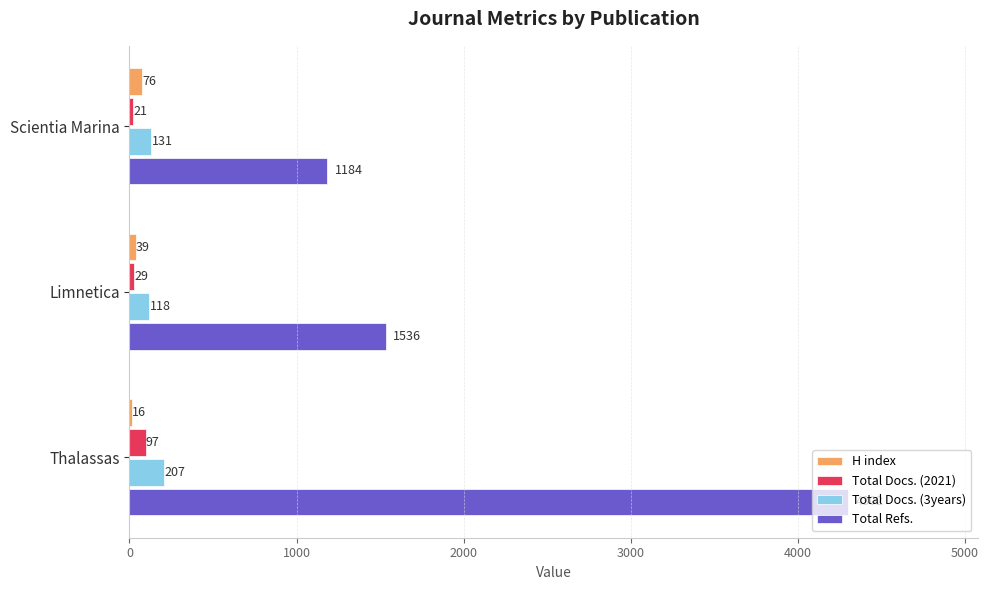

Rank the series by their maximum value, from lowest to highest.

H index, Total Docs. (2021), Total Docs. (3years), Total Refs.